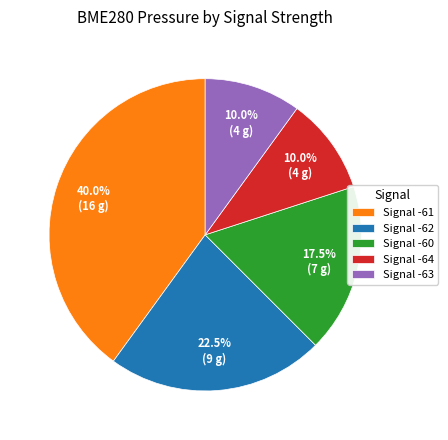

Which slice is the largest?

Signal -61